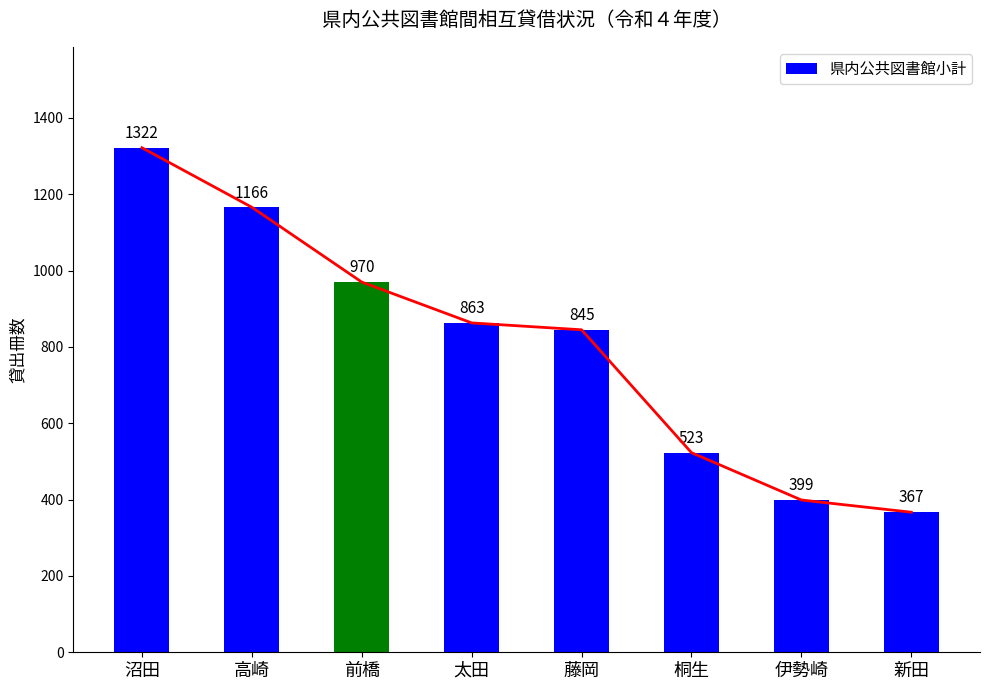

How many values are below 863?

4